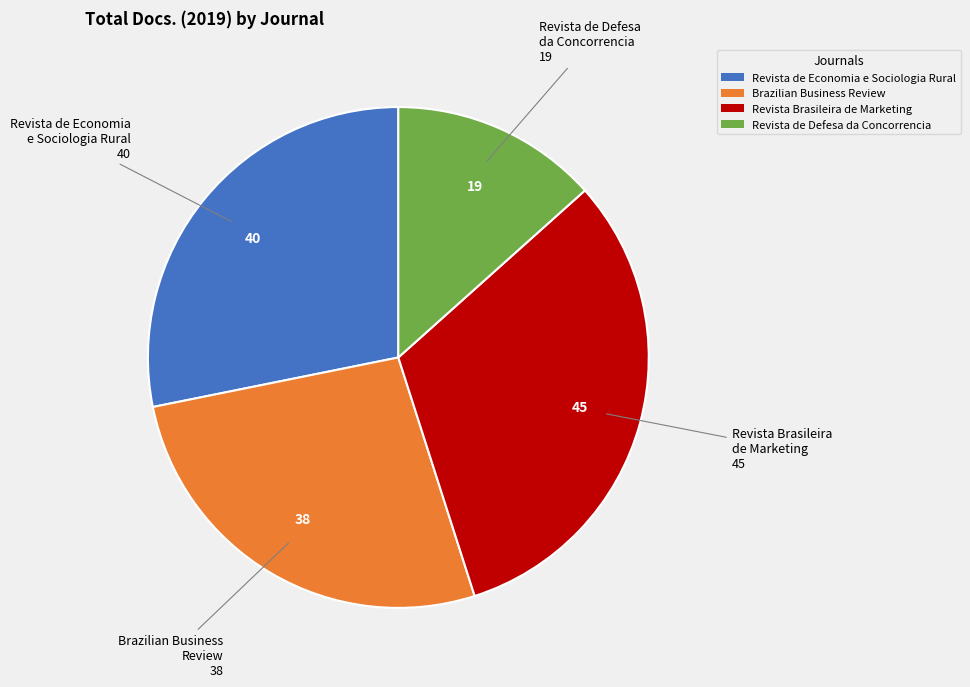

How many segments does this pie chart have?

4